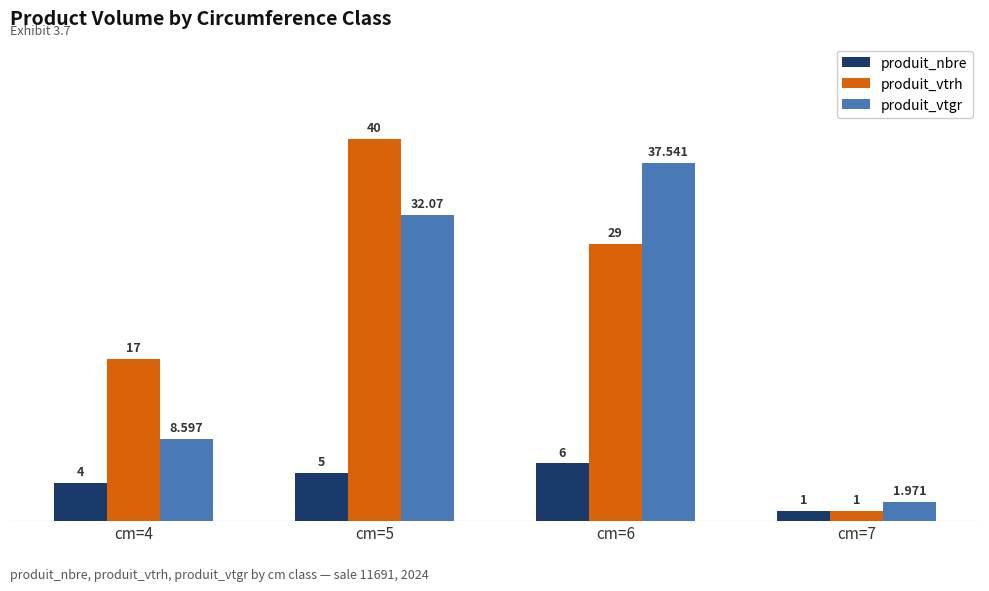

What is the sum of the produit_vtgr values at cm=6 and cm=7?

39.5